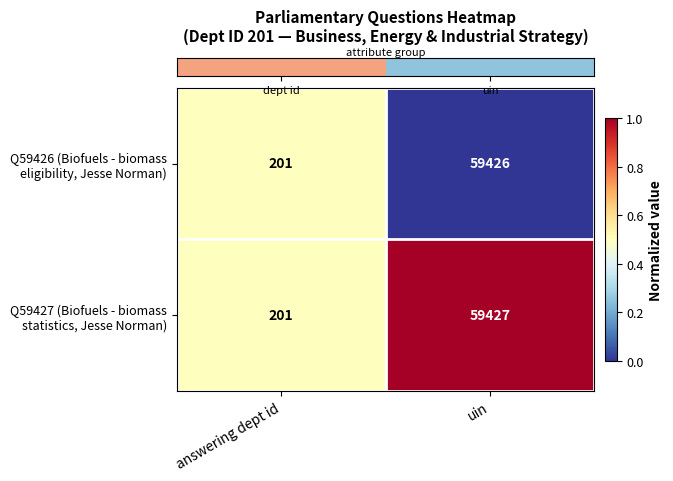

Which label corresponds to the largest value in the chart?

uin